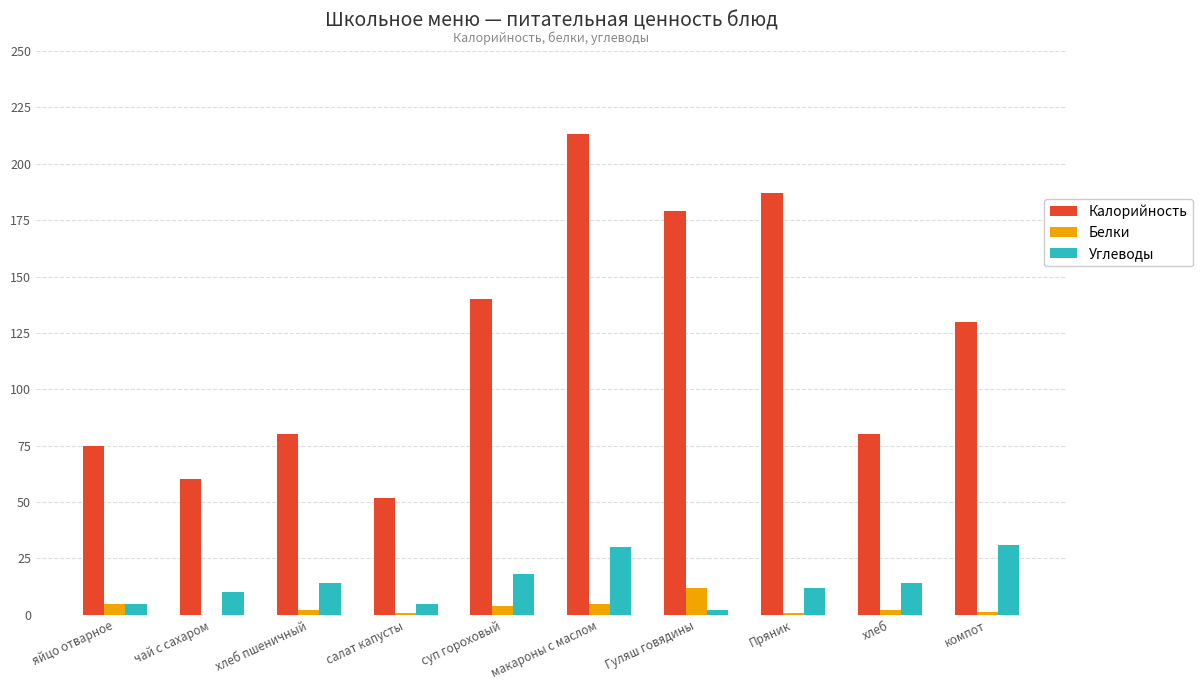

The value of Калорийность at чай с сахаром is 27.0. True or false?

False